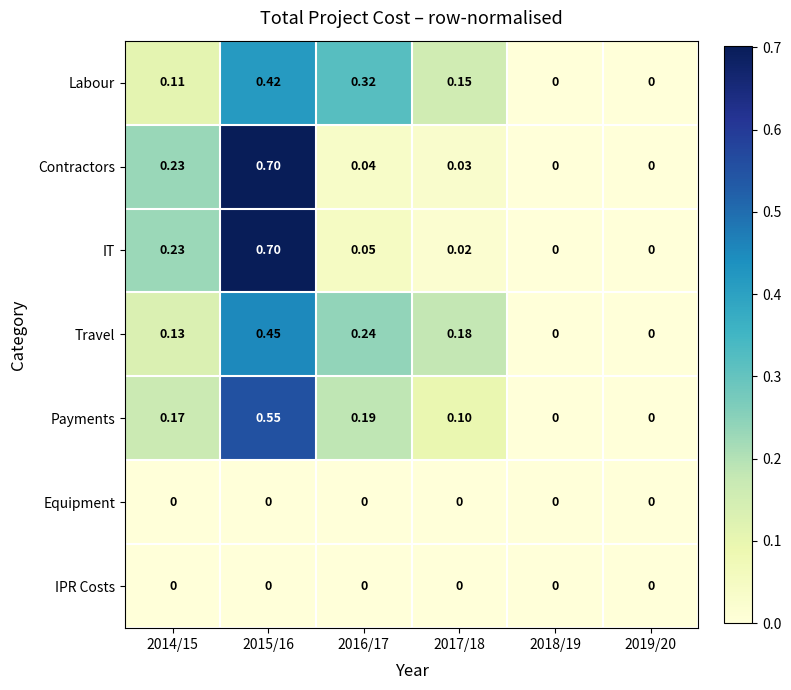

Which series changed the most between 2016/17 and 2018/19?

Labour